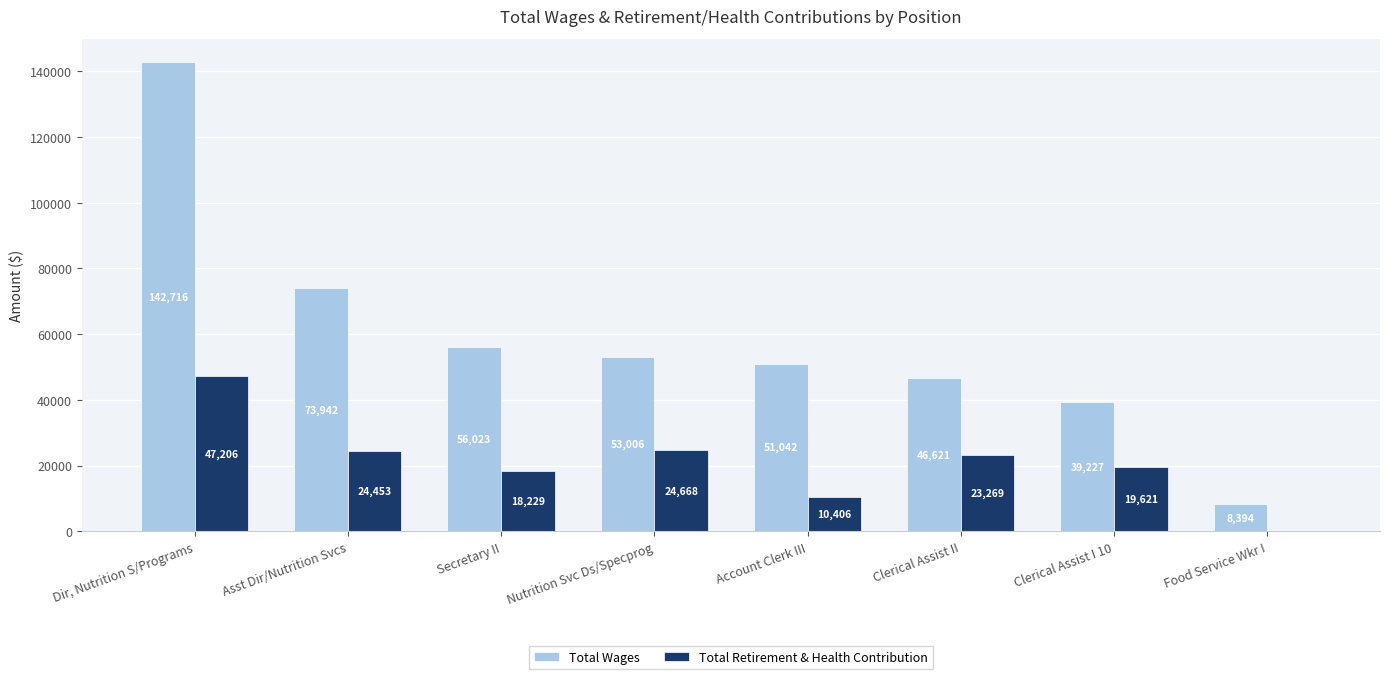

Reading left to right, what are all the values shown in this chart?

Total Wages: 142716	73942	56023	53006	51042	46621	39227	8394
Total Retirement & Health Contribution: 47206	24453	18229	24668	10406	23269	19621	0